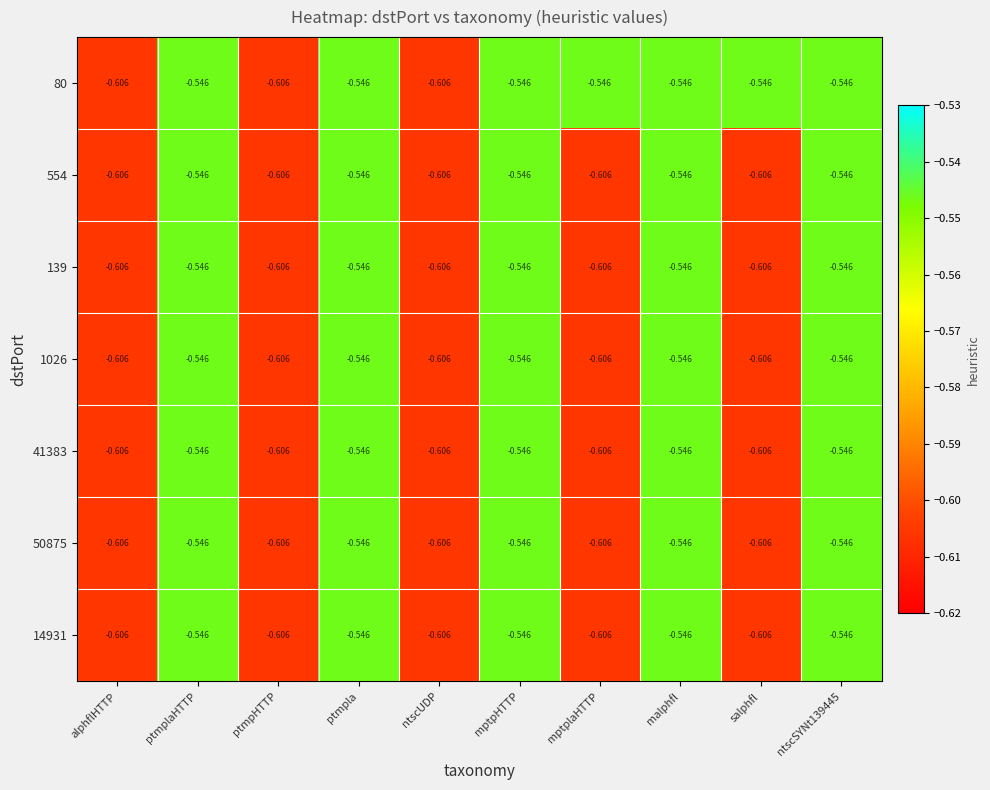

What is the total value across all series at ntscSYNt139445?

-3.8